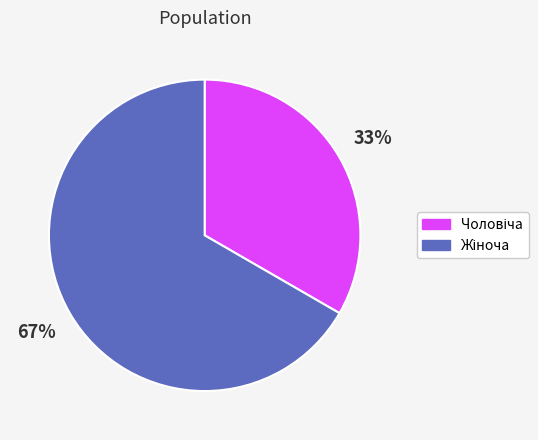

How many slices are in this pie chart?

2